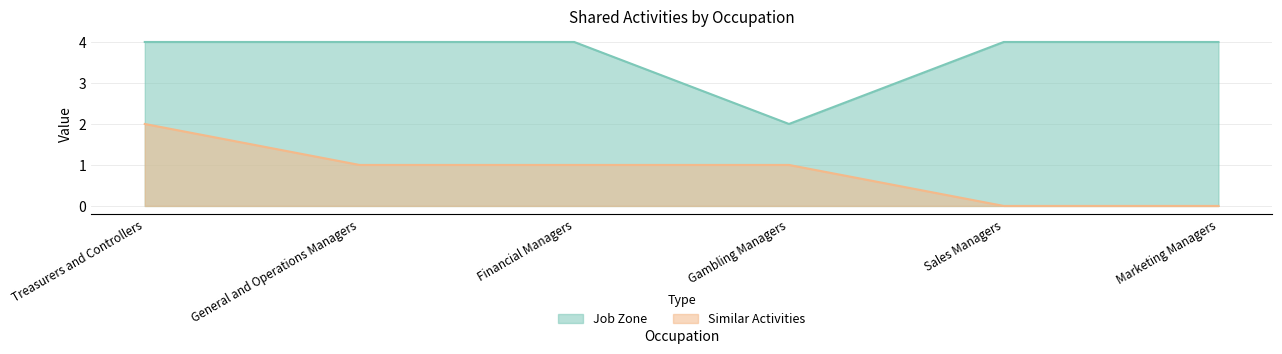

What is the label of the 1st point from the right?

Marketing Managers